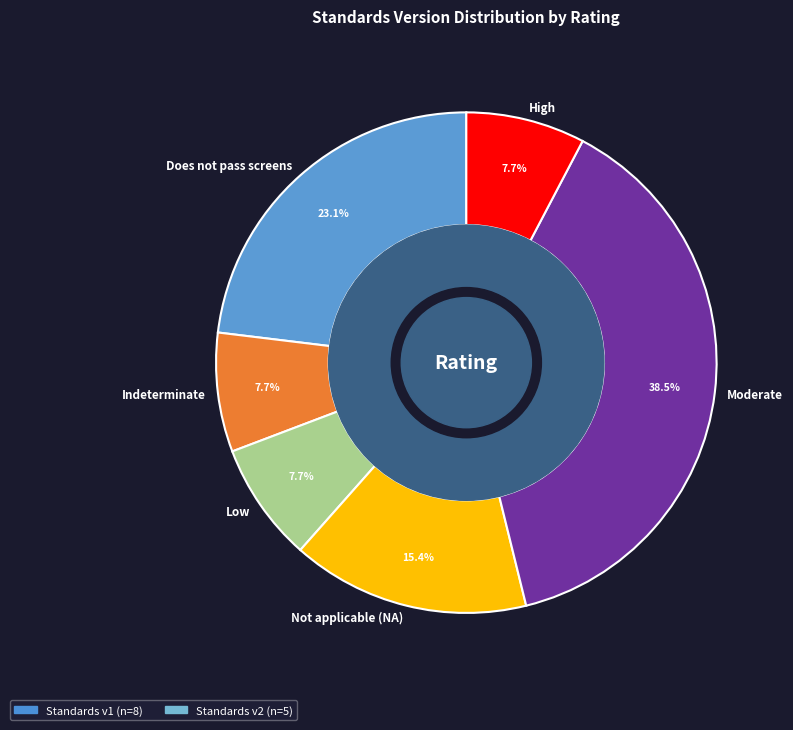

Count the number of slices in the pie.

6